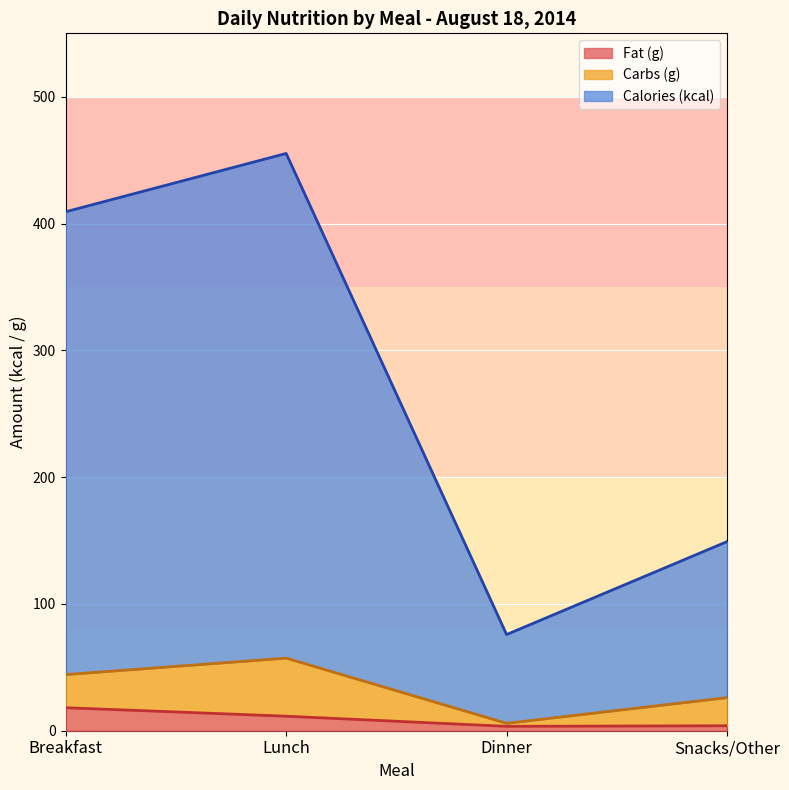

What position from the left is Snacks/Other?

4